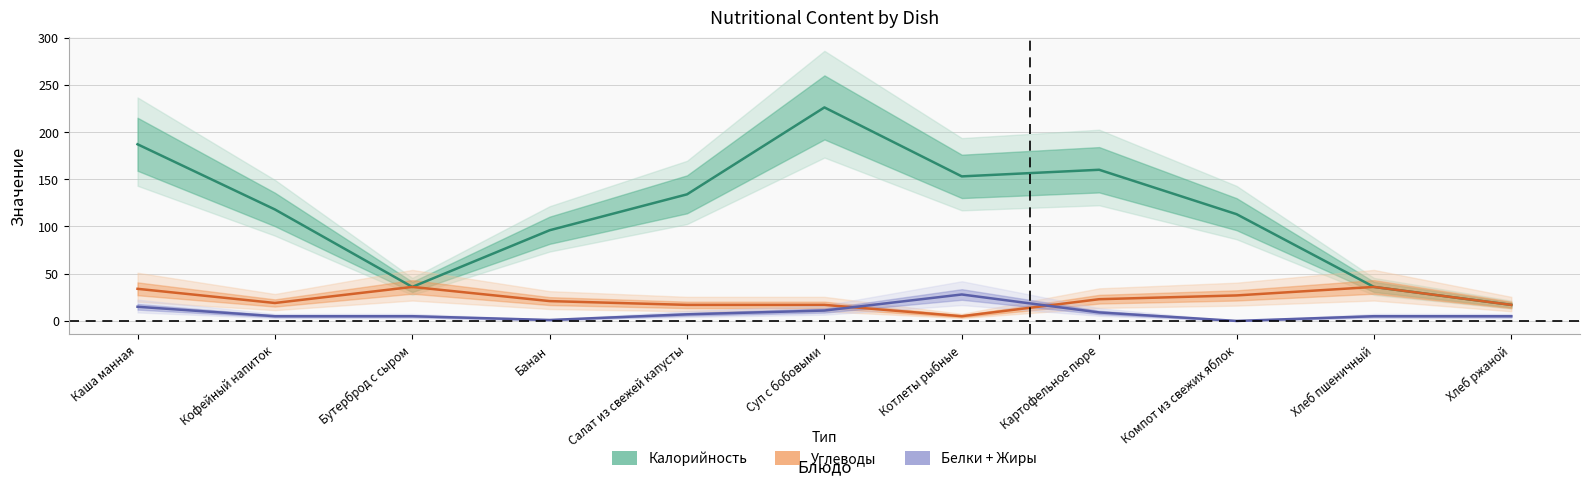

Rank the series by their maximum value, from highest to lowest.

Калорийность, Углеводы, Белки + Жиры